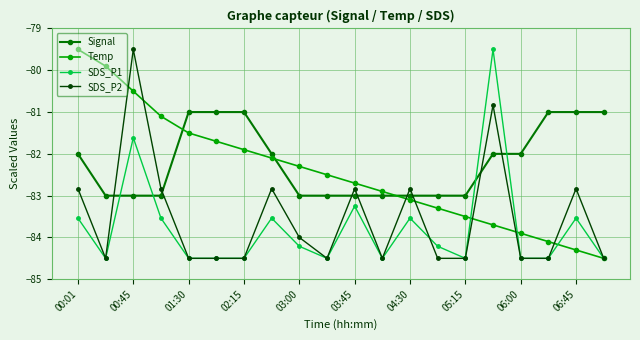

Does the chart have visible grid lines?

Yes